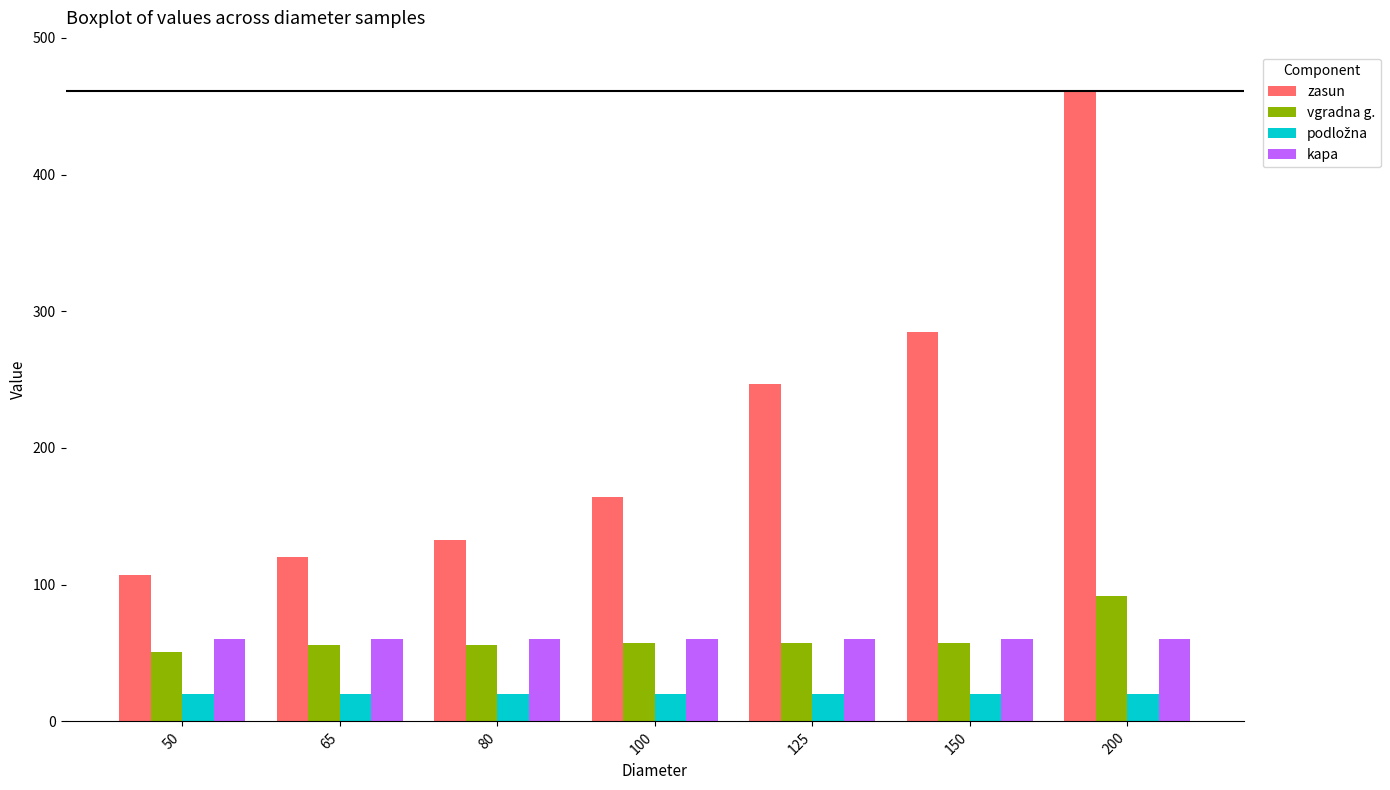

What is the smallest value displayed?

20